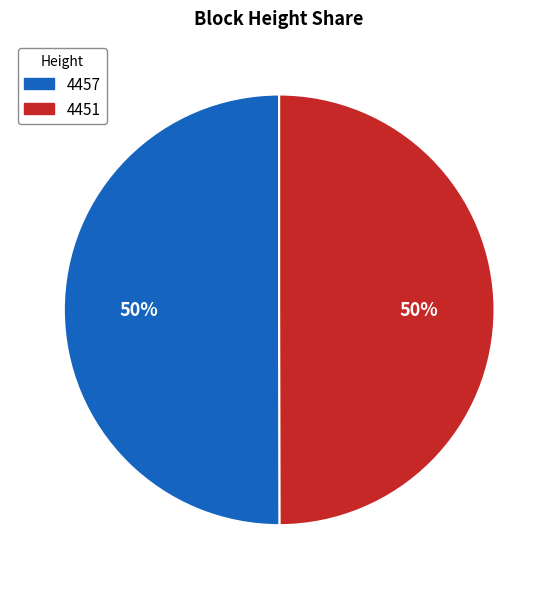

Combined, do 4451 and 4457 account for over 50%?

Yes